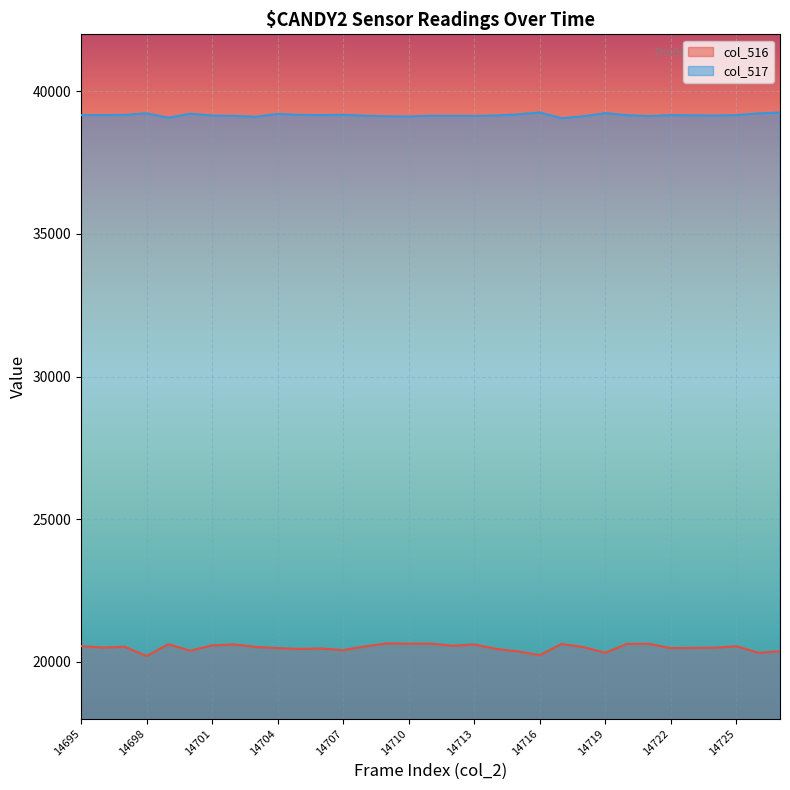

Read the col_517 value at 14707, to the nearest 10.

39180